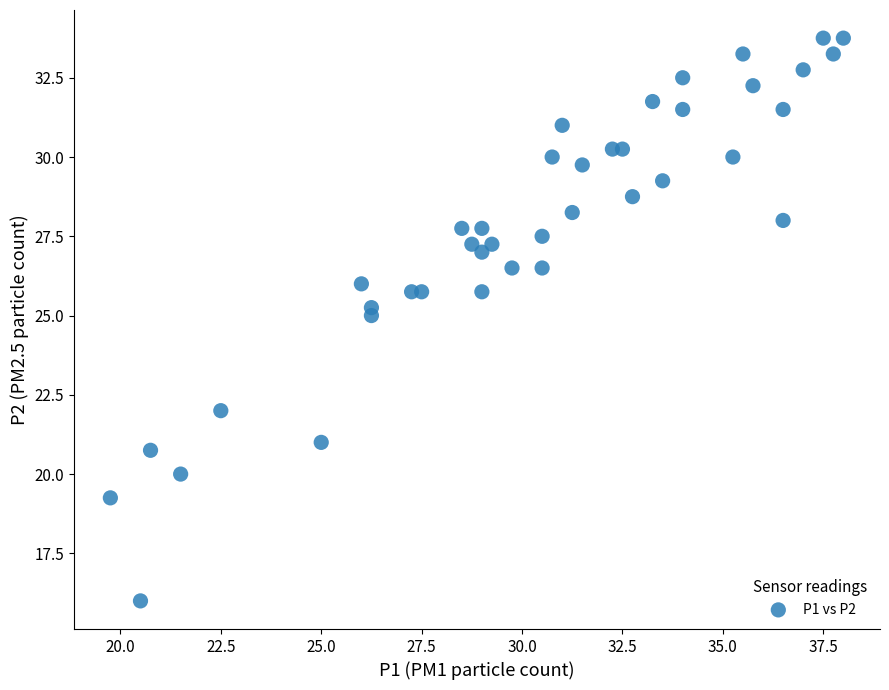

What is the range of X values (max minus min)?

18.2